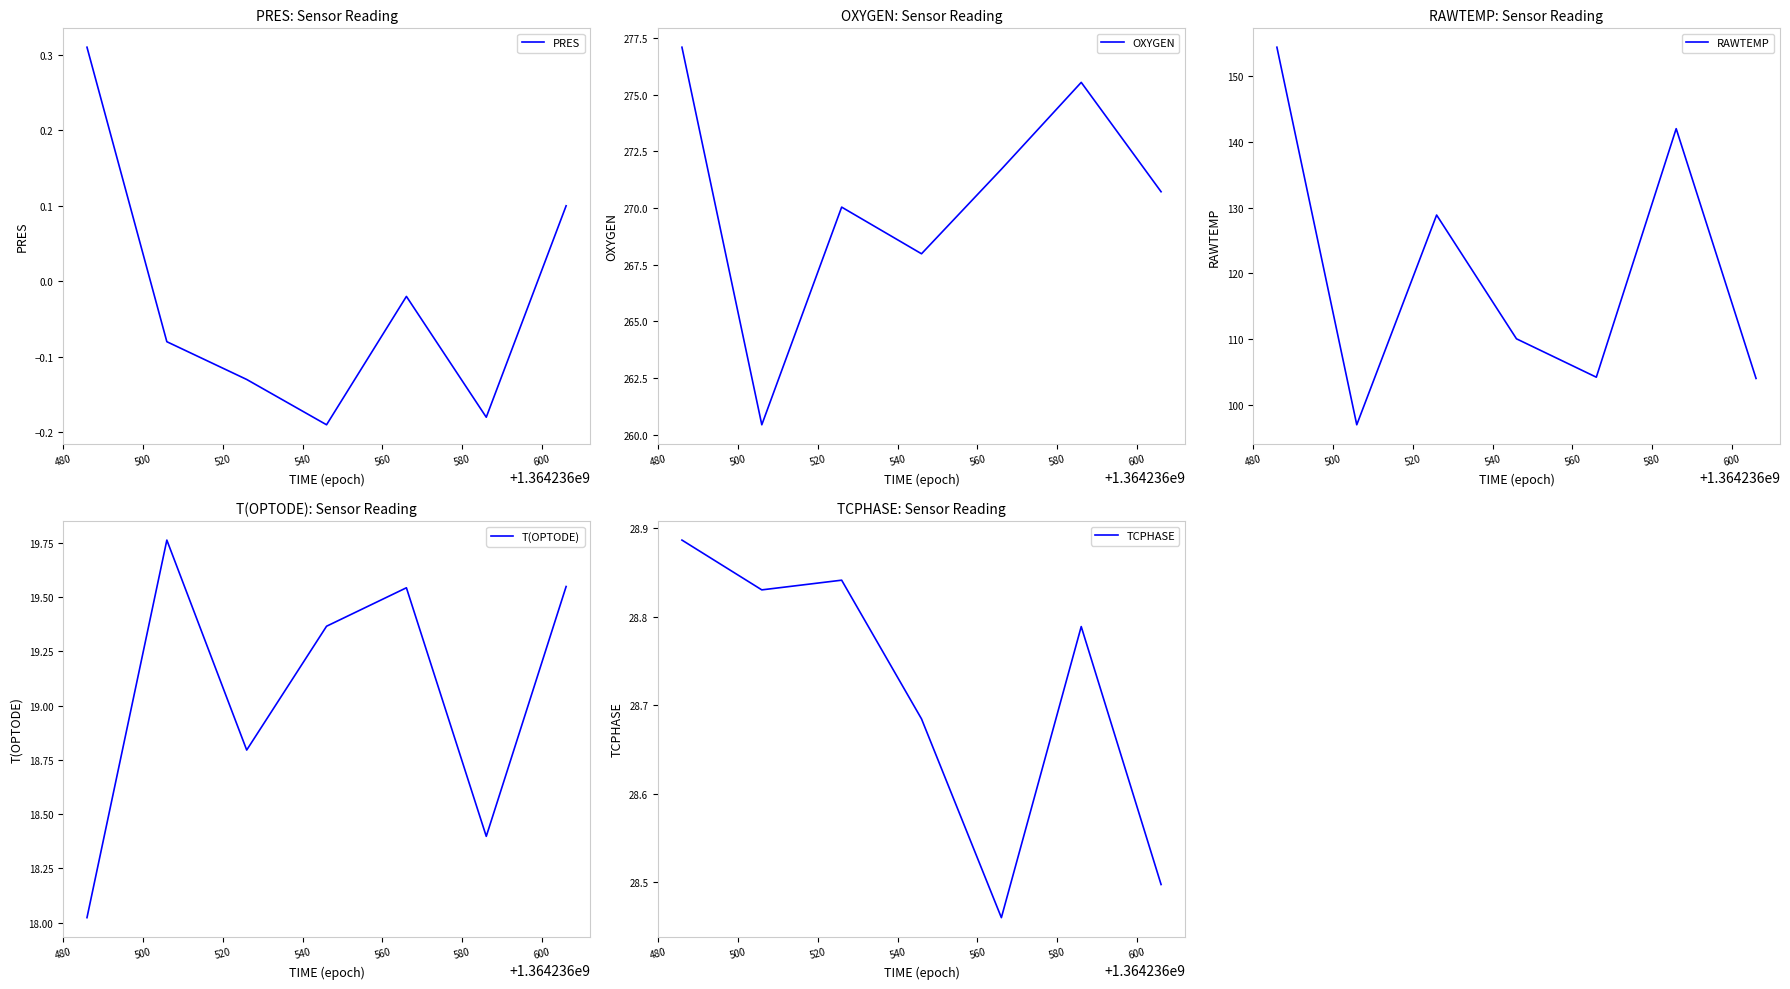

What is the value of the OXYGEN point at the 5th from the left?

271.7